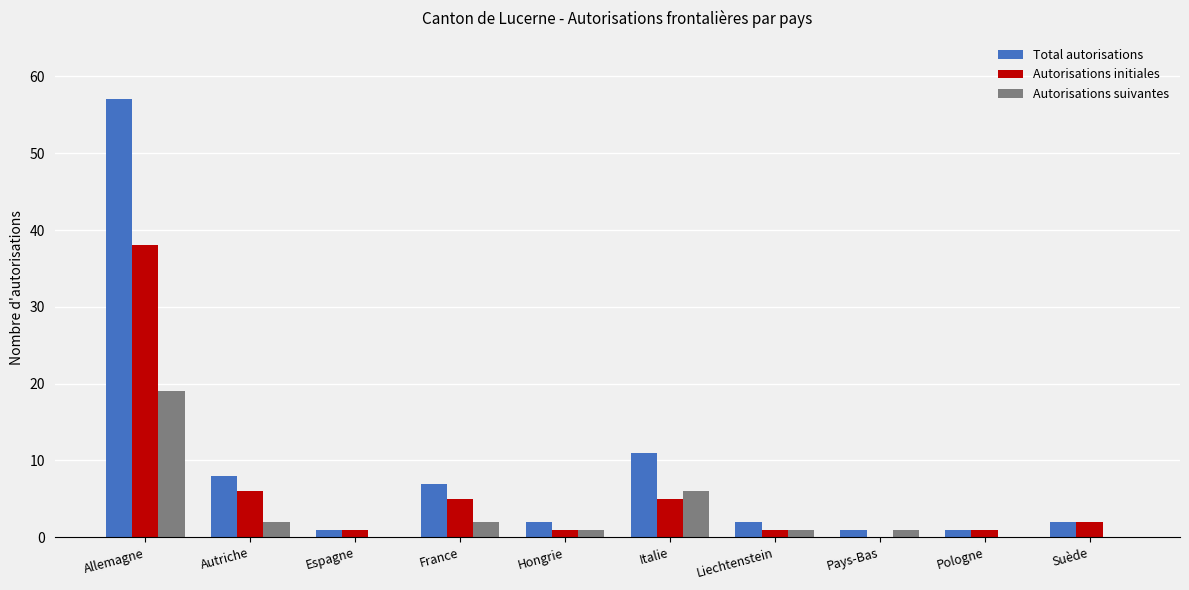

What is the maximum value shown in the chart?

57